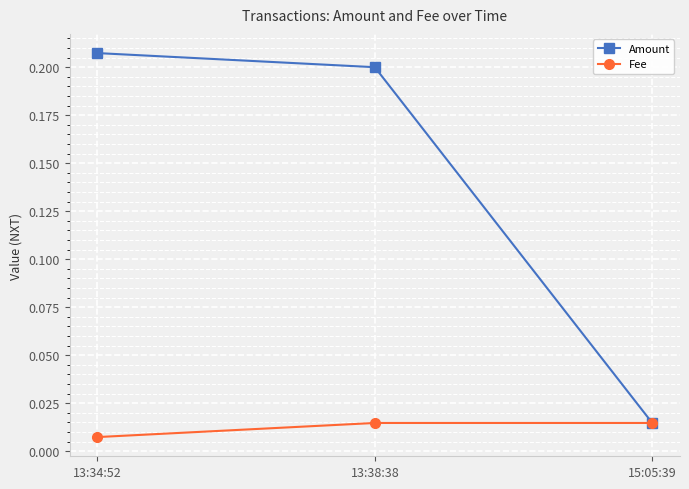

How many lines are shown in the chart?

2